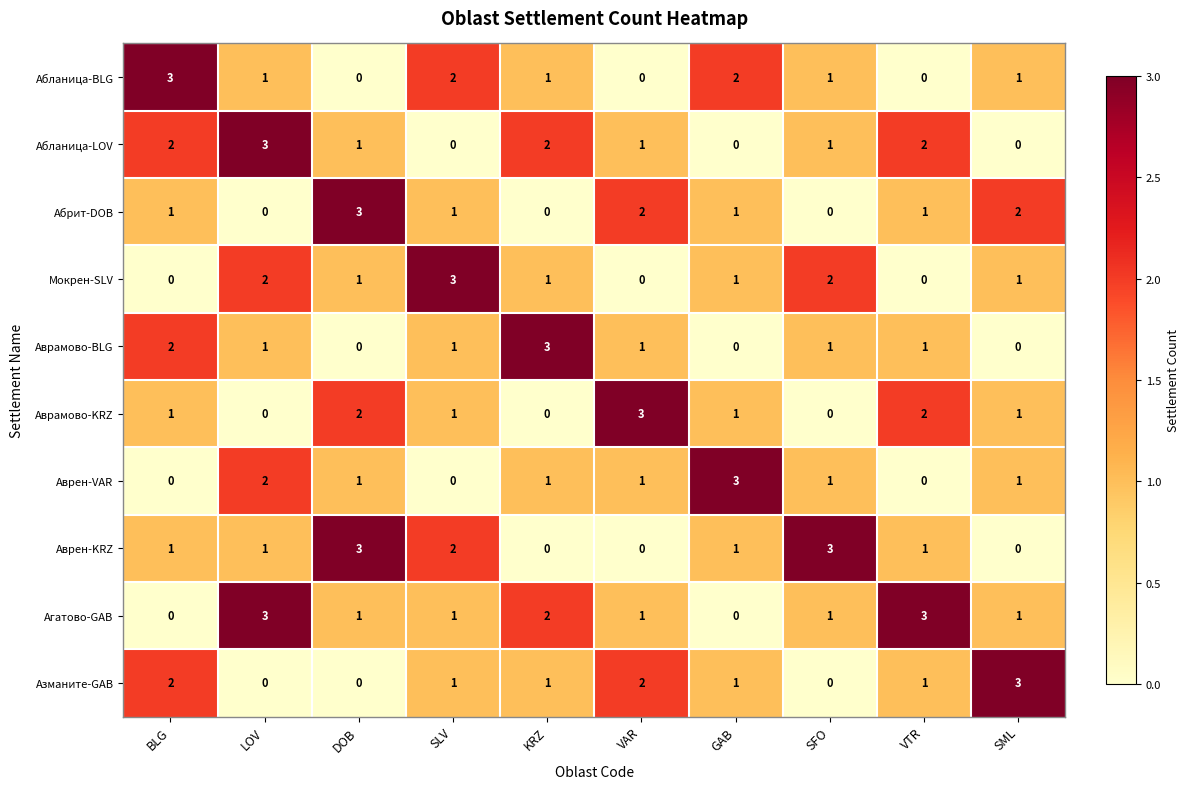

What is the sum of all Аврен-KRZ values?

12